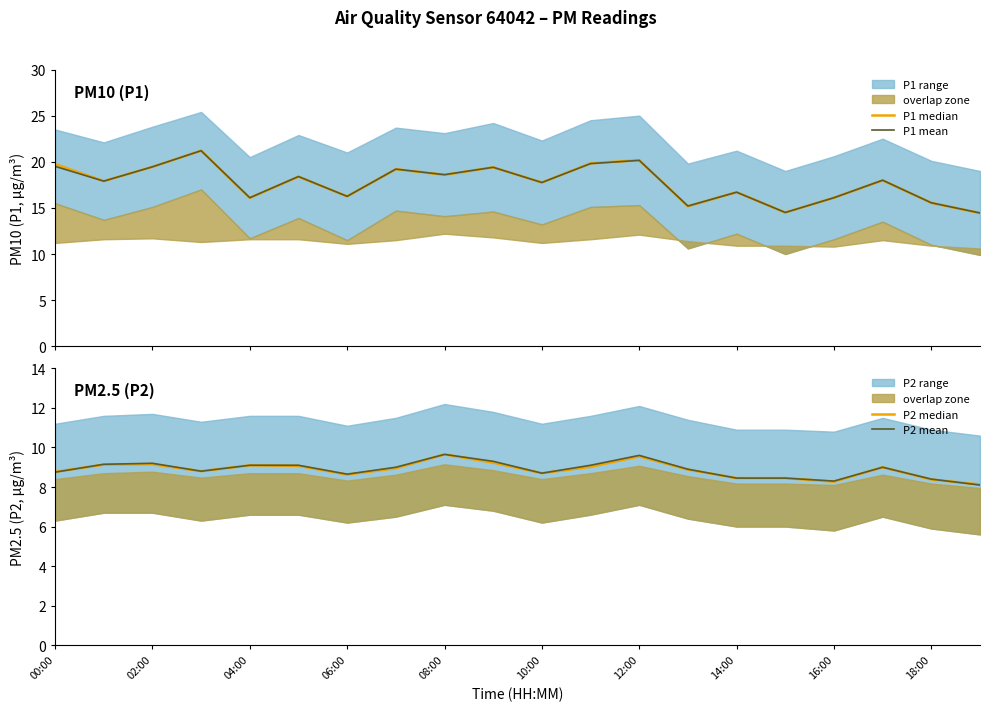

What is the maximum value for P1 mean?

21.2